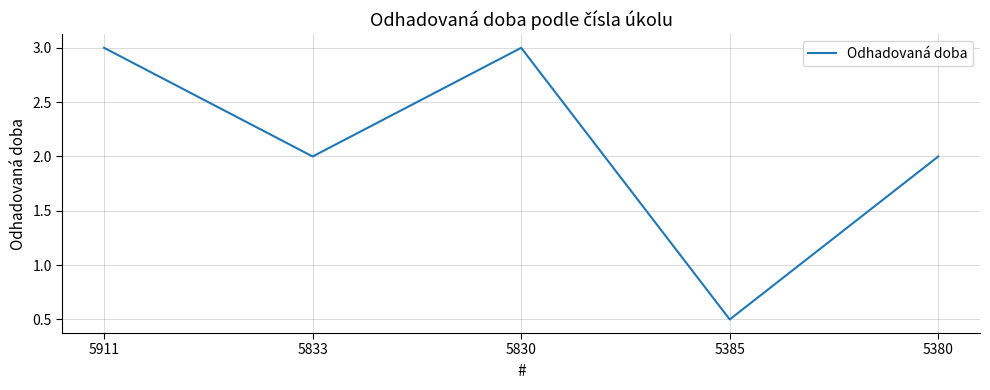

True or false: the data has more than 1 interior local peaks.

False